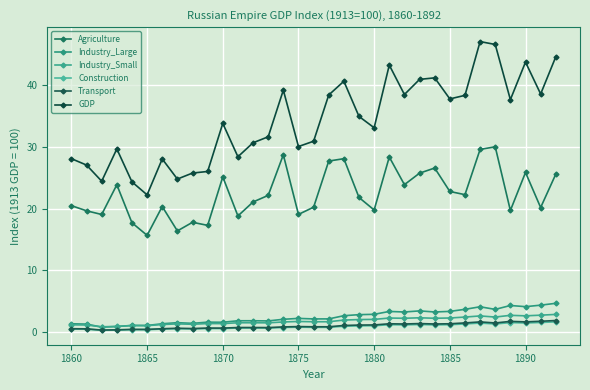

How many lines are shown in the chart?

6